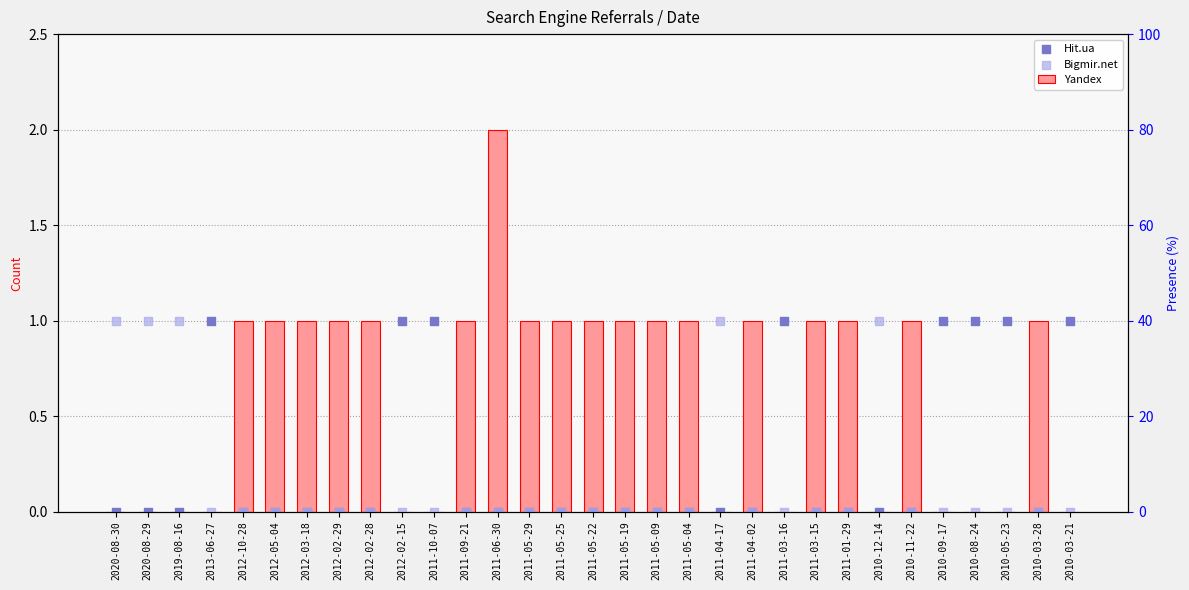

What are all the series names shown in the legend?

Yandex, Hit.ua, Bigmir.net